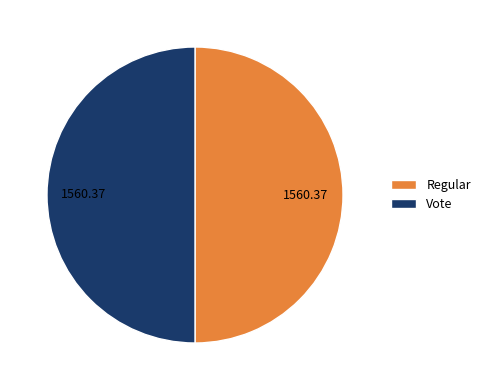

Approximately how many times larger is the value at Vote compared to Regular?

1.0